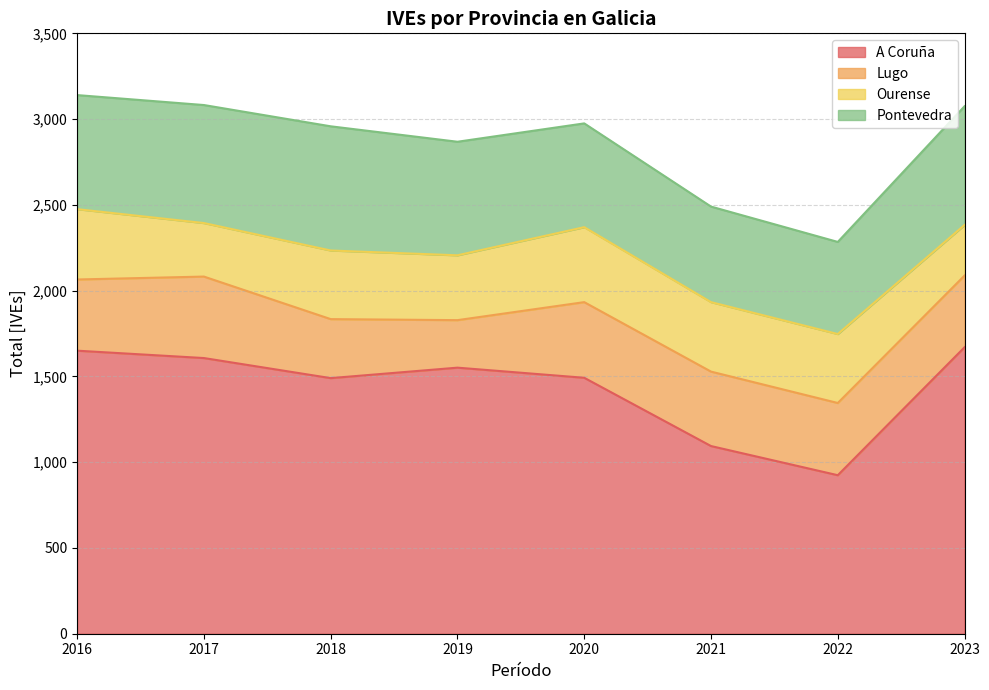

What is the highest value of the Lugo series?

475